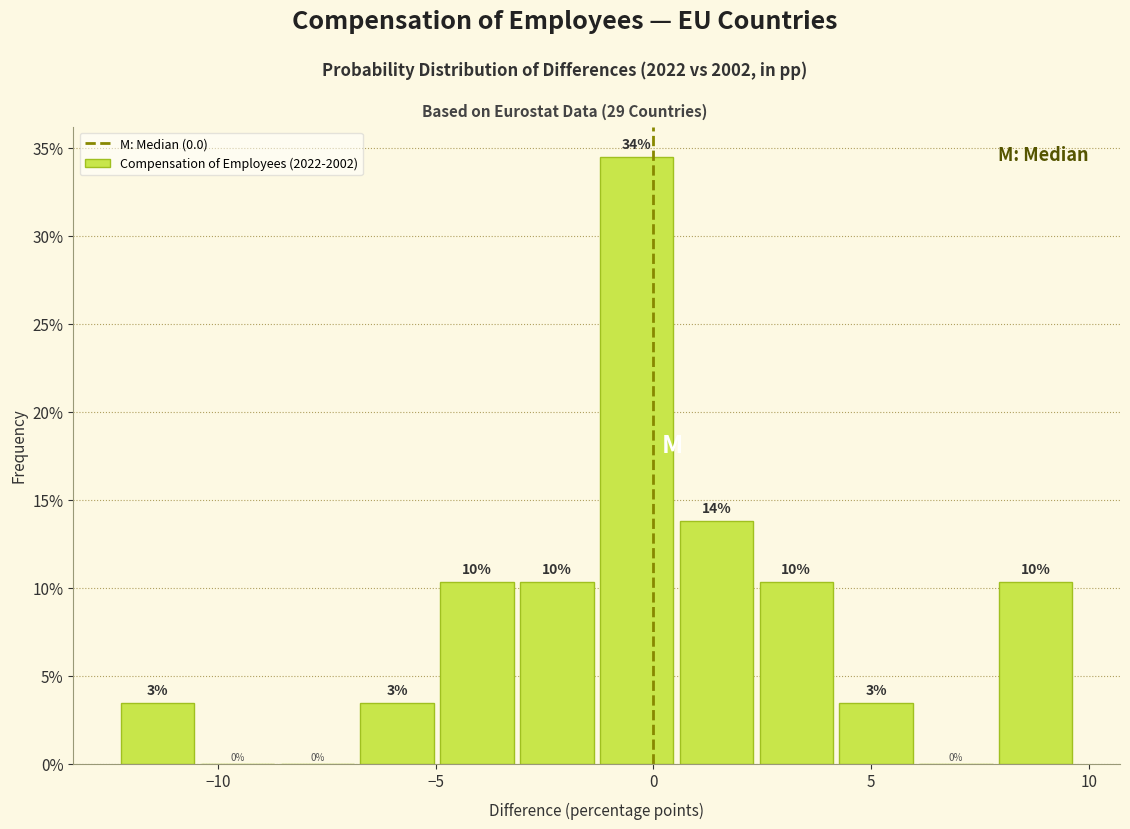

Read against the x-axis, roughly where is the centre of the tallest bar?

-0.5